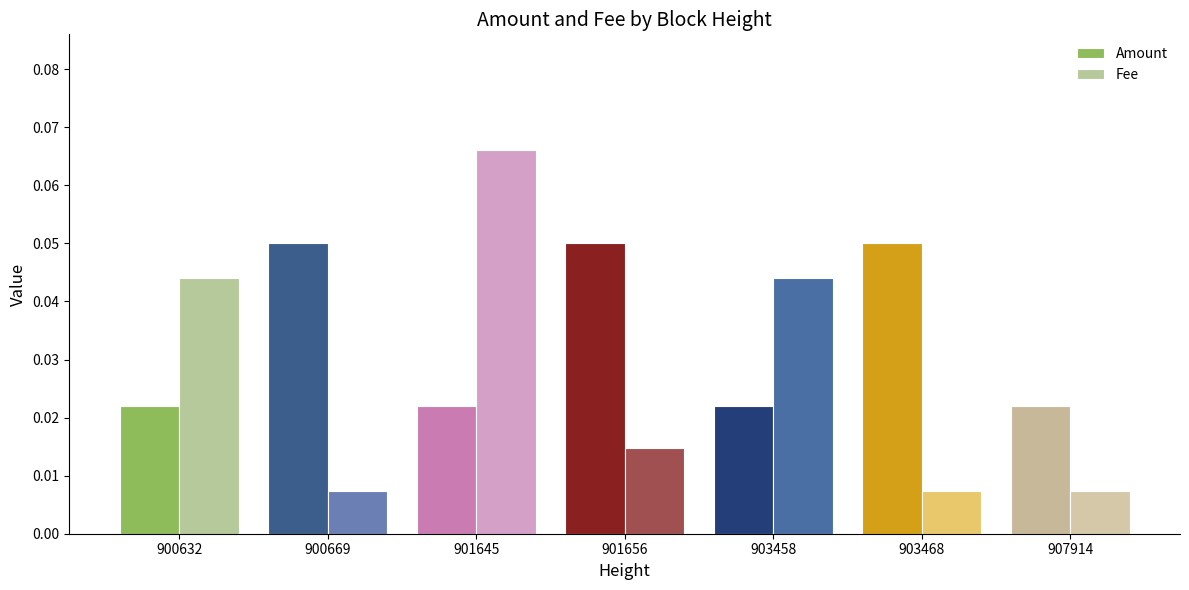

Rank the series by their average value, from lowest to highest.

Fee, Amount